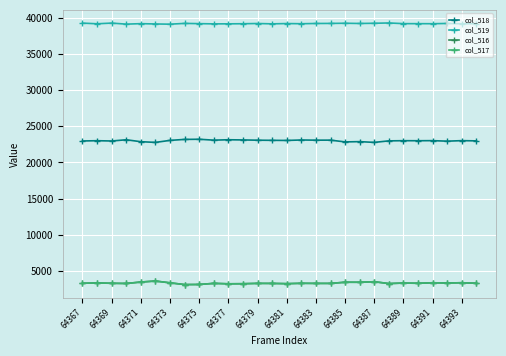

How many lines are shown in the chart?

4